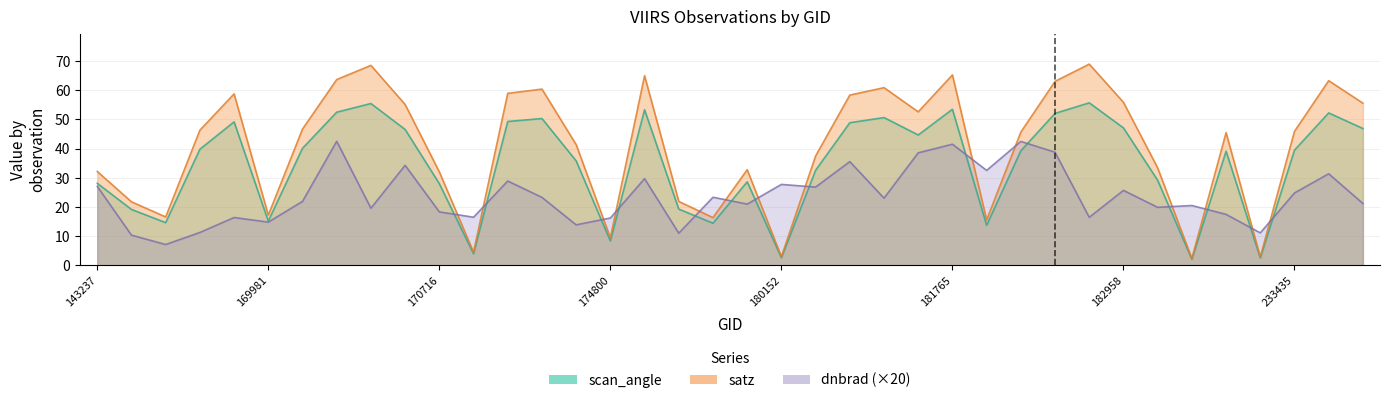

What are all the series names shown in the legend?

dnbrad, satz, scan_angle